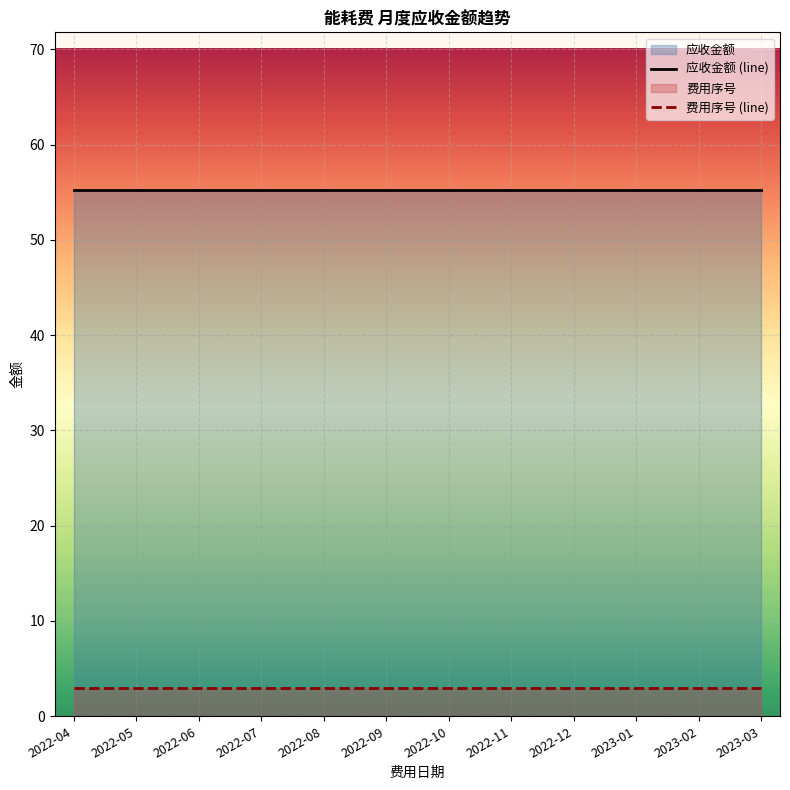

What position from the left is 2022-10?

7